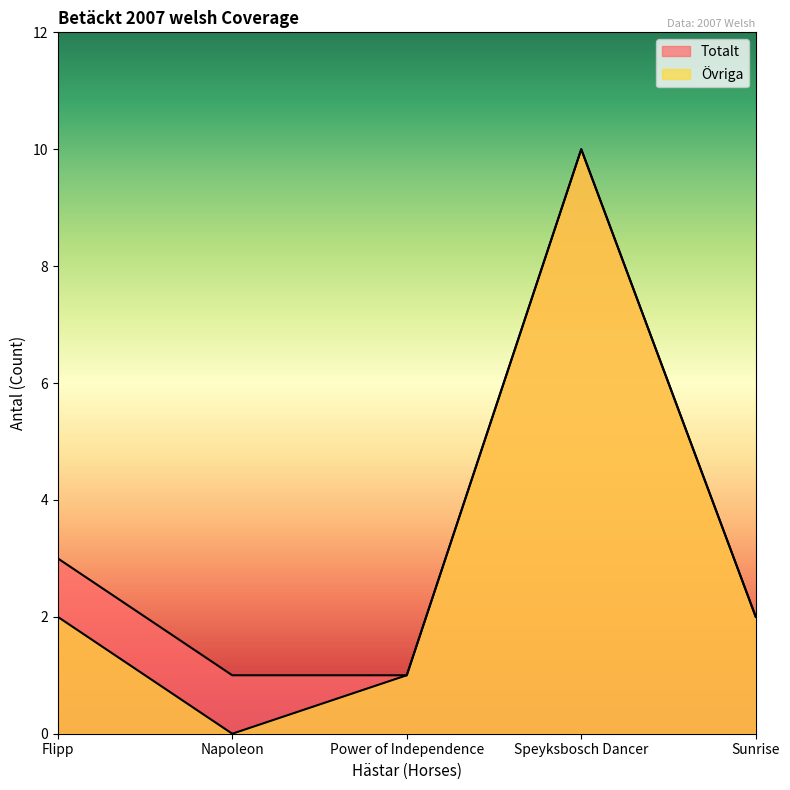

Reading left to right, what are all the values shown in this chart?

Övriga: Flipp=2	Napoleon=0	Power of Independence=1	Speyksbosch Dancer=10	Sunrise=2
Totalt: Flipp=3	Napoleon=1	Power of Independence=1	Speyksbosch Dancer=10	Sunrise=2